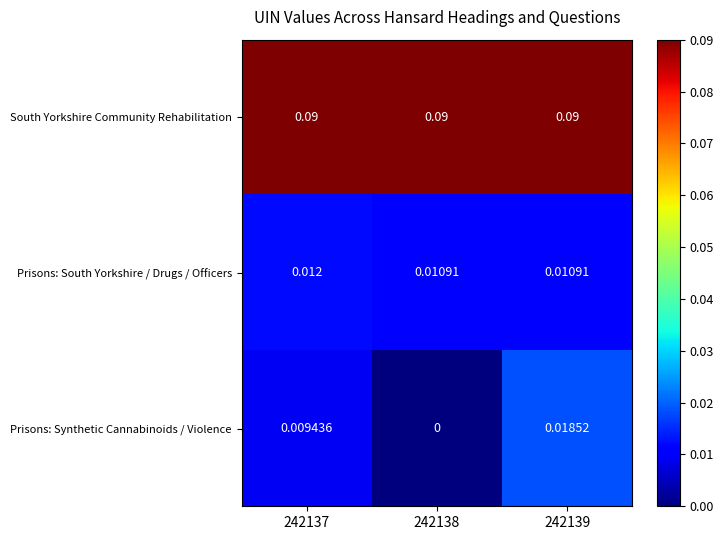

Which series has the largest range (max minus min)?

Prisons: Synthetic Cannabinoids / Violence